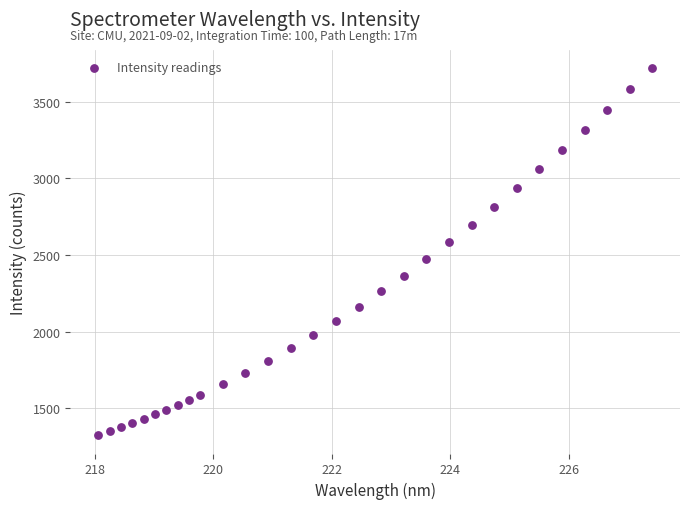

What is the range of X values (max minus min)?

9.4